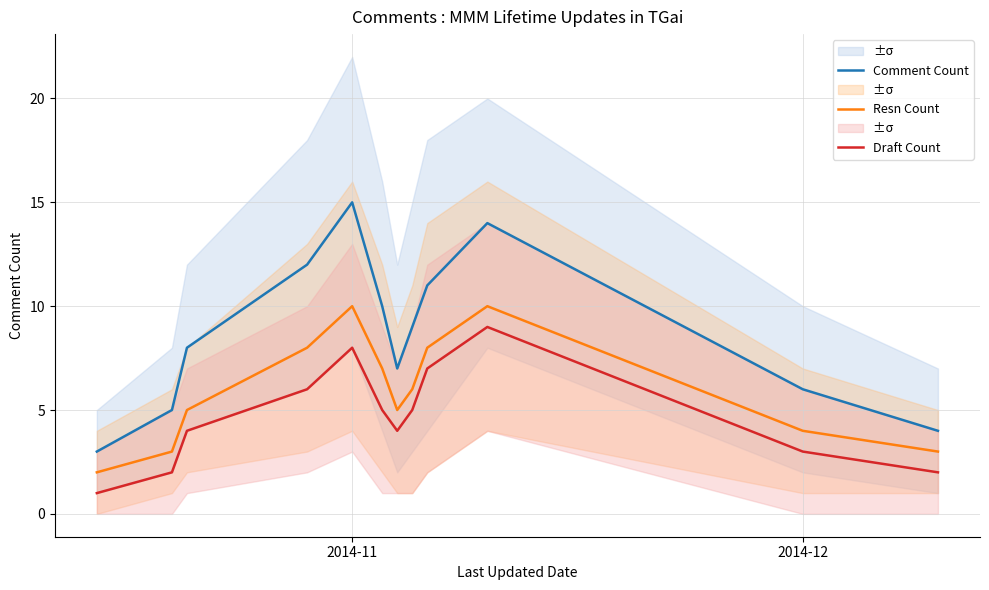

Which series has the largest total across all categories?

Comment Count